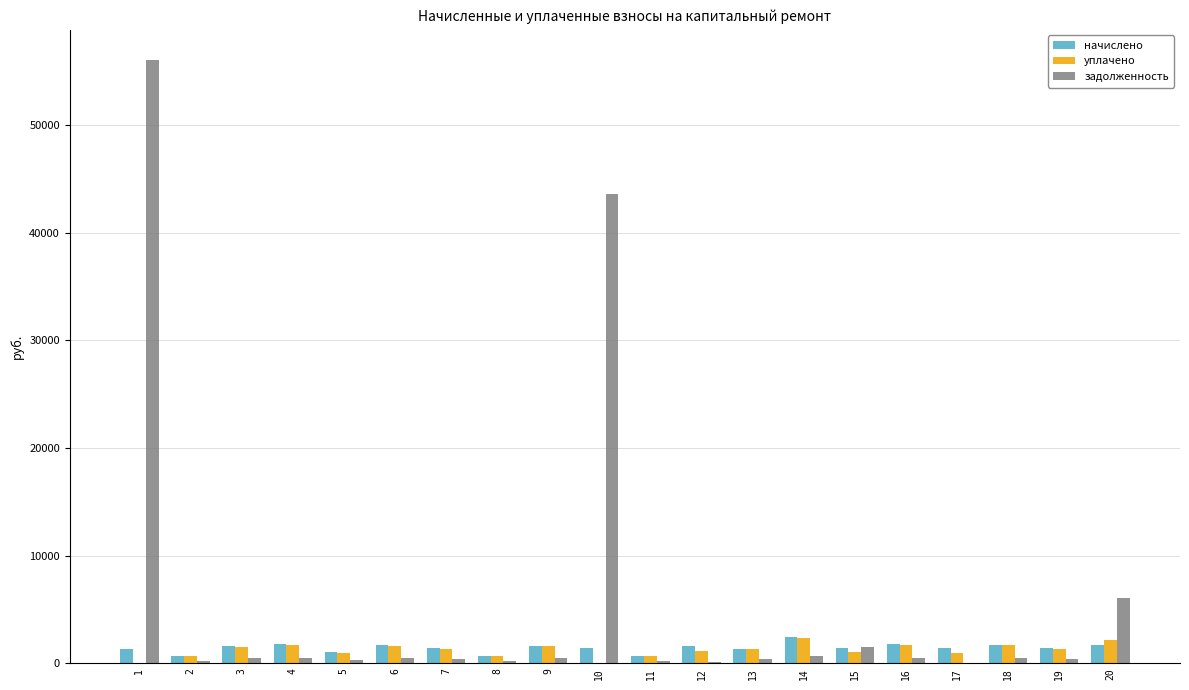

What are all the series names shown in the legend?

начислено, уплачено, задолженность